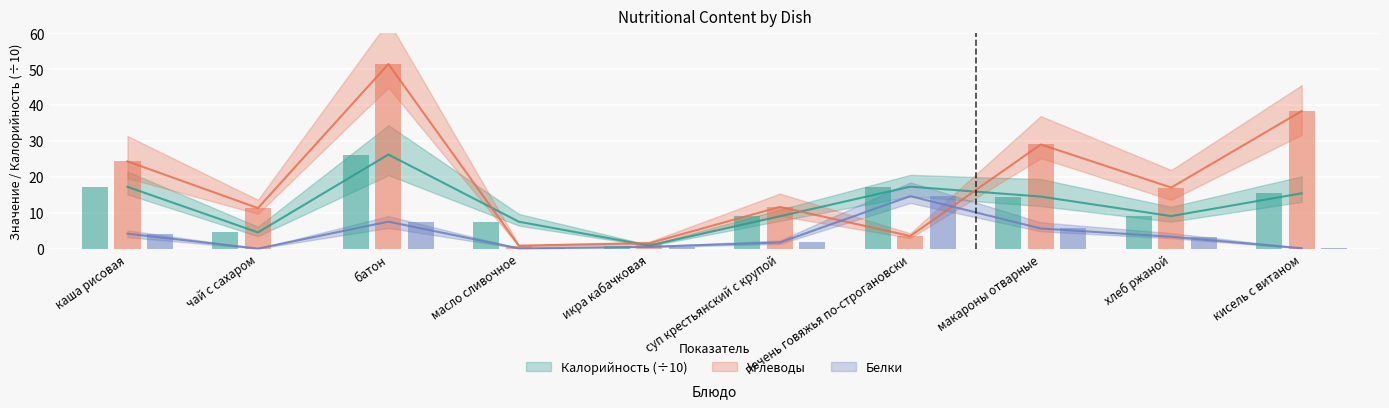

What is the difference between the highest and lowest values at печень говяжья по-строгановски?

13.8